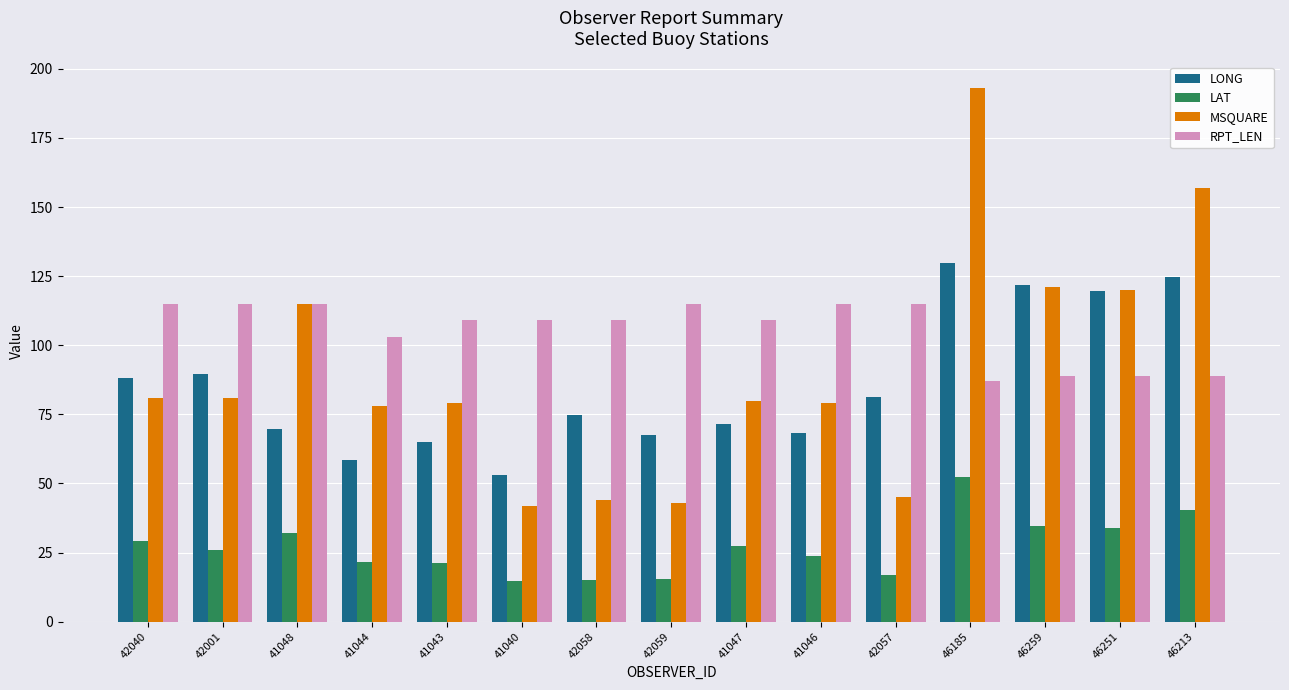

How many values in the LAT series exceed 25?

8